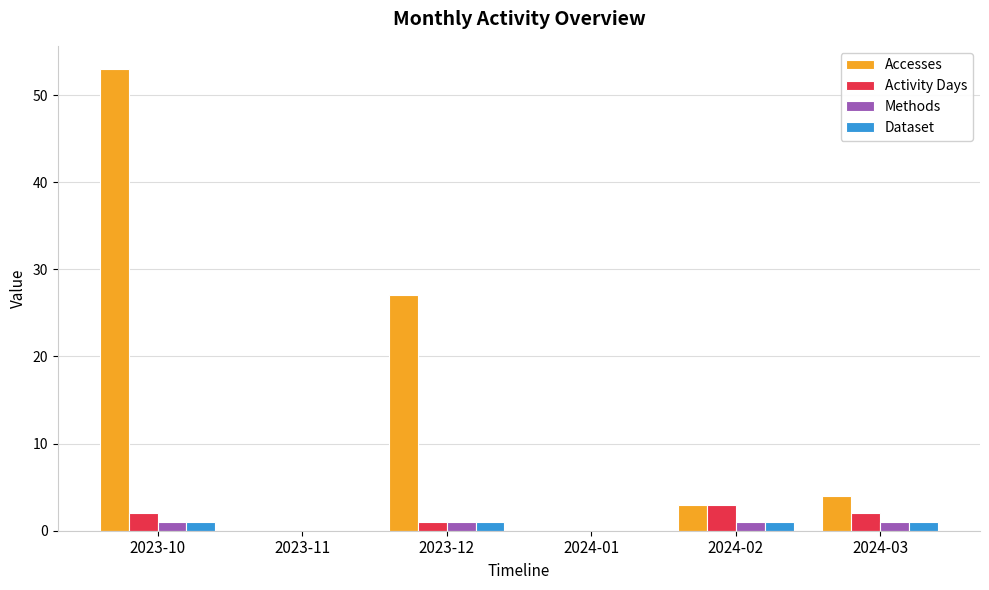

What is the sum of all Accesses values?

87